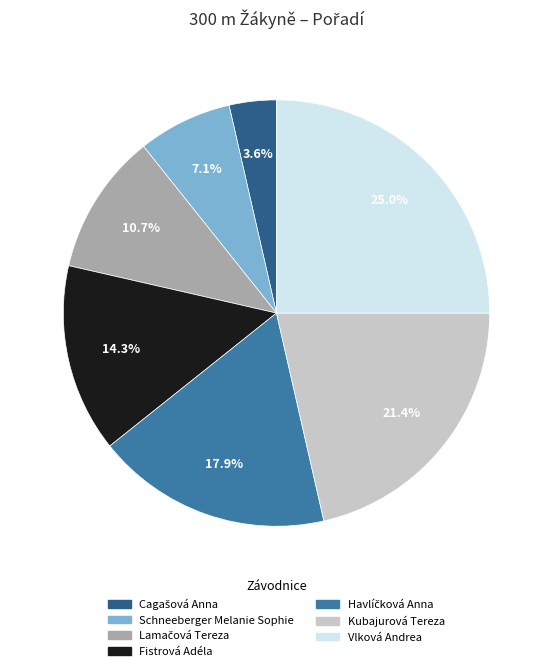

Is there a majority slice in this chart?

No